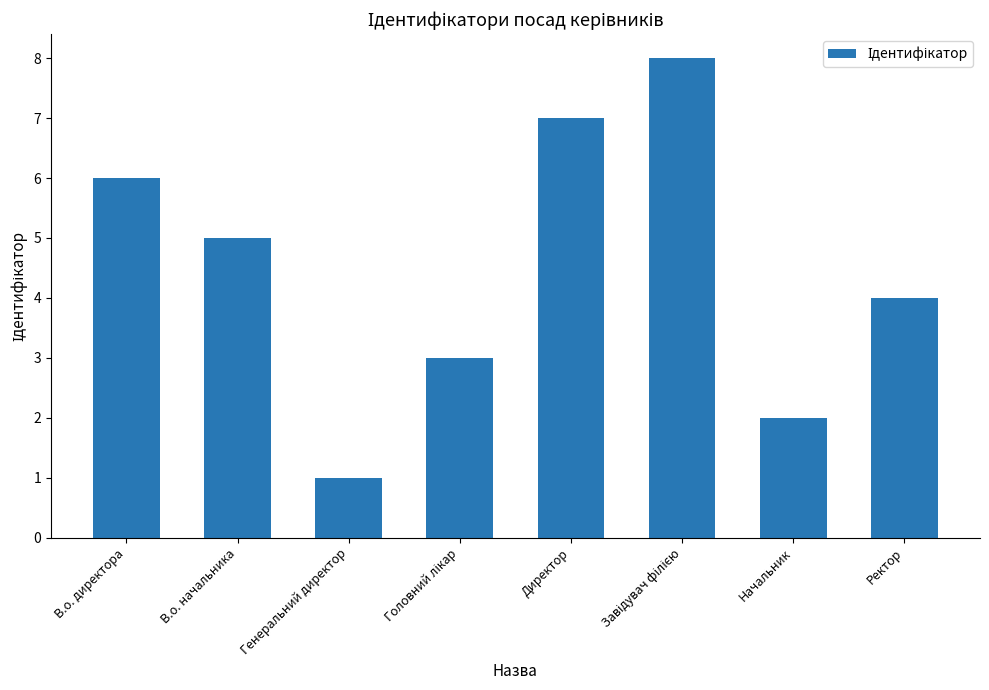

True or false: the data shows 2 at Ректор.

False